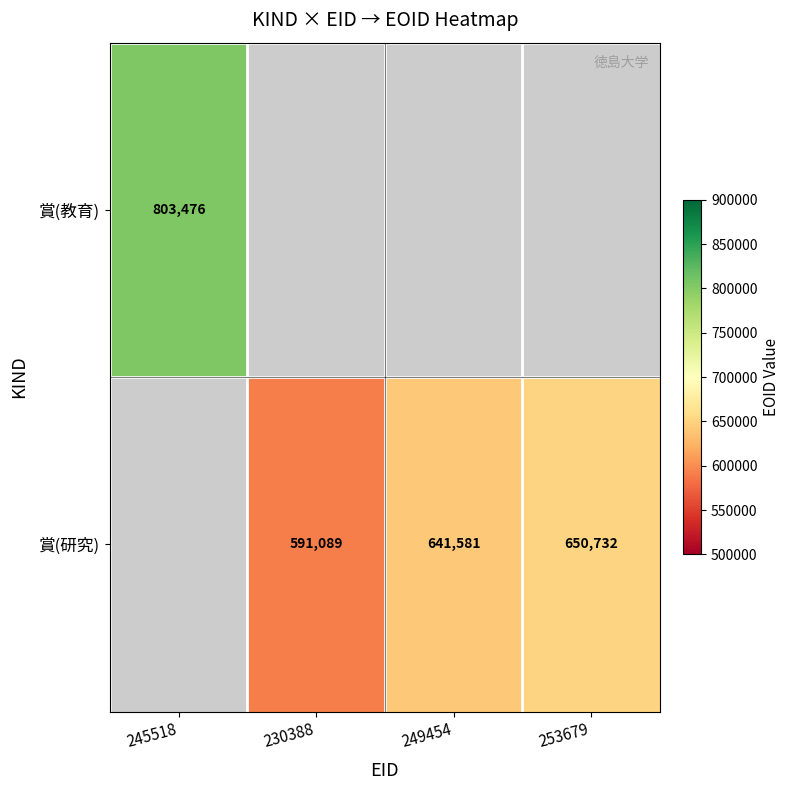

The value of 賞(研究) at 249454 is 1078691. True or false?

False